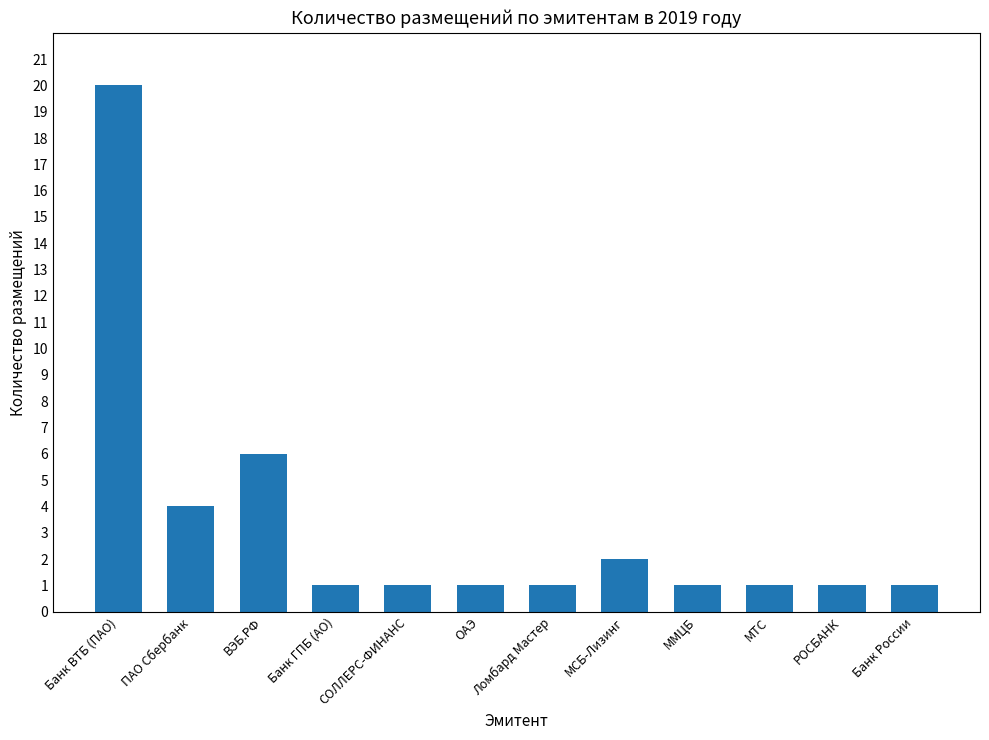

What is the smallest value displayed?

1